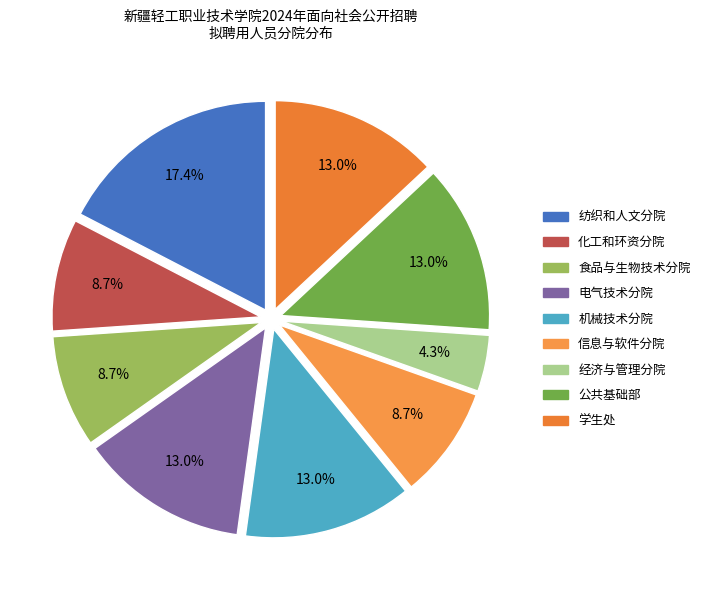

The 纺织和人文分院 slice represents 26% of the pie. True or false?

False